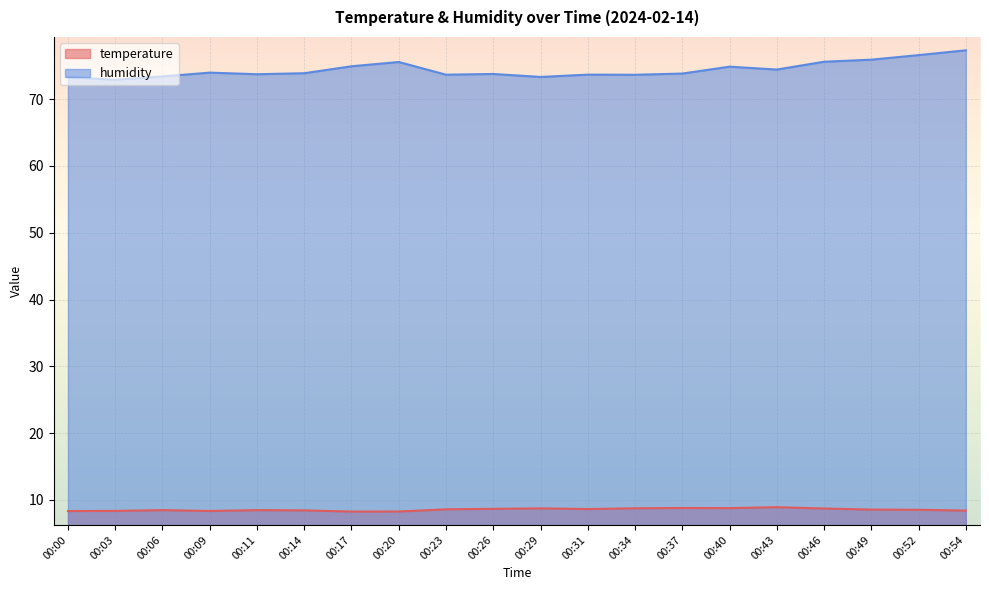

What is the sum of the humidity values at 00:00 and 00:40?

148.2